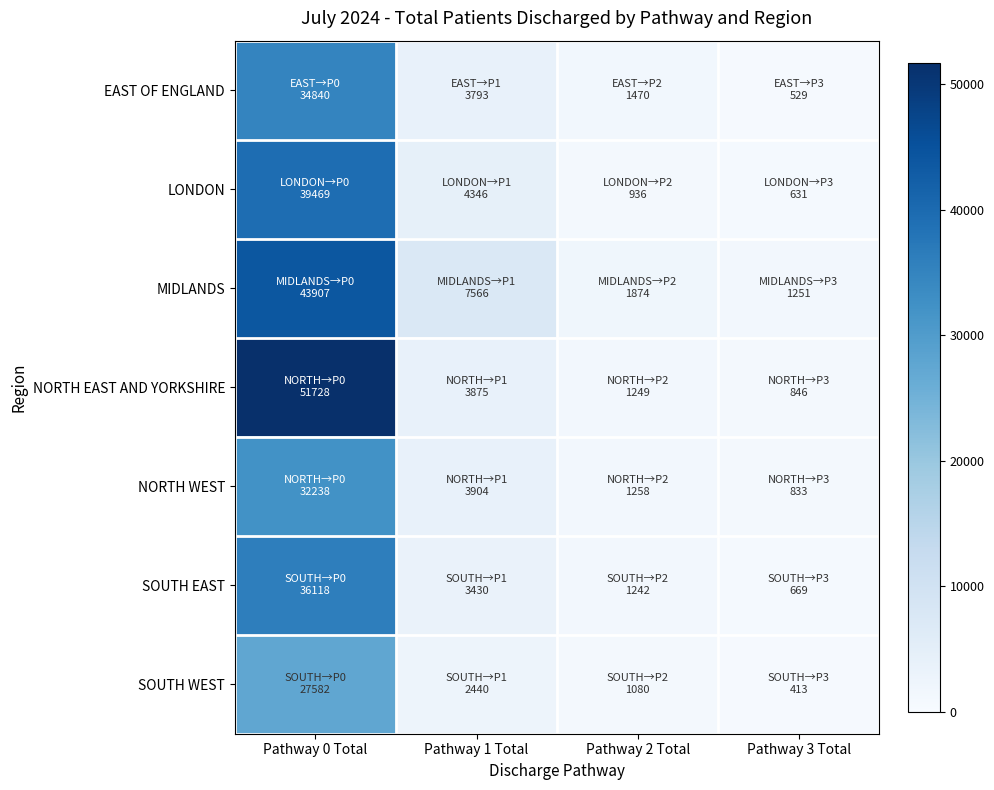

Reading right to left, list all the values displayed in this chart.

EAST OF ENGLAND: Pathway 3 Total=529	Pathway 2 Total=1470	Pathway 1 Total=3793	Pathway 0 Total=34840
LONDON: Pathway 3 Total=631	Pathway 2 Total=936	Pathway 1 Total=4346	Pathway 0 Total=39469
MIDLANDS: Pathway 3 Total=1251	Pathway 2 Total=1874	Pathway 1 Total=7566	Pathway 0 Total=43907
NORTH EAST AND YORKSHIRE: Pathway 3 Total=846	Pathway 2 Total=1249	Pathway 1 Total=3875	Pathway 0 Total=51728
NORTH WEST: Pathway 3 Total=833	Pathway 2 Total=1258	Pathway 1 Total=3904	Pathway 0 Total=32238
SOUTH EAST: Pathway 3 Total=669	Pathway 2 Total=1242	Pathway 1 Total=3430	Pathway 0 Total=36118
SOUTH WEST: Pathway 3 Total=413	Pathway 2 Total=1080	Pathway 1 Total=2440	Pathway 0 Total=27582